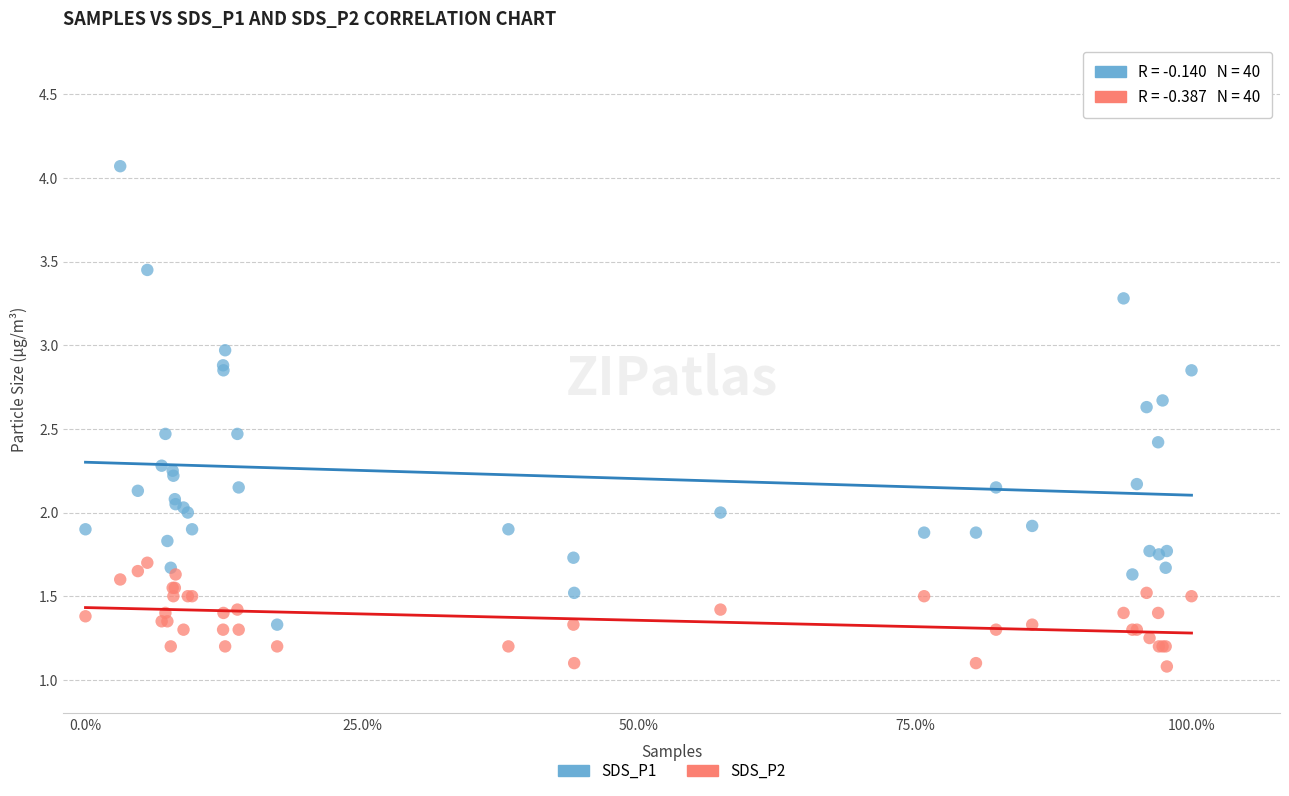

Which series contains the lowest Y value?

SDS_P2